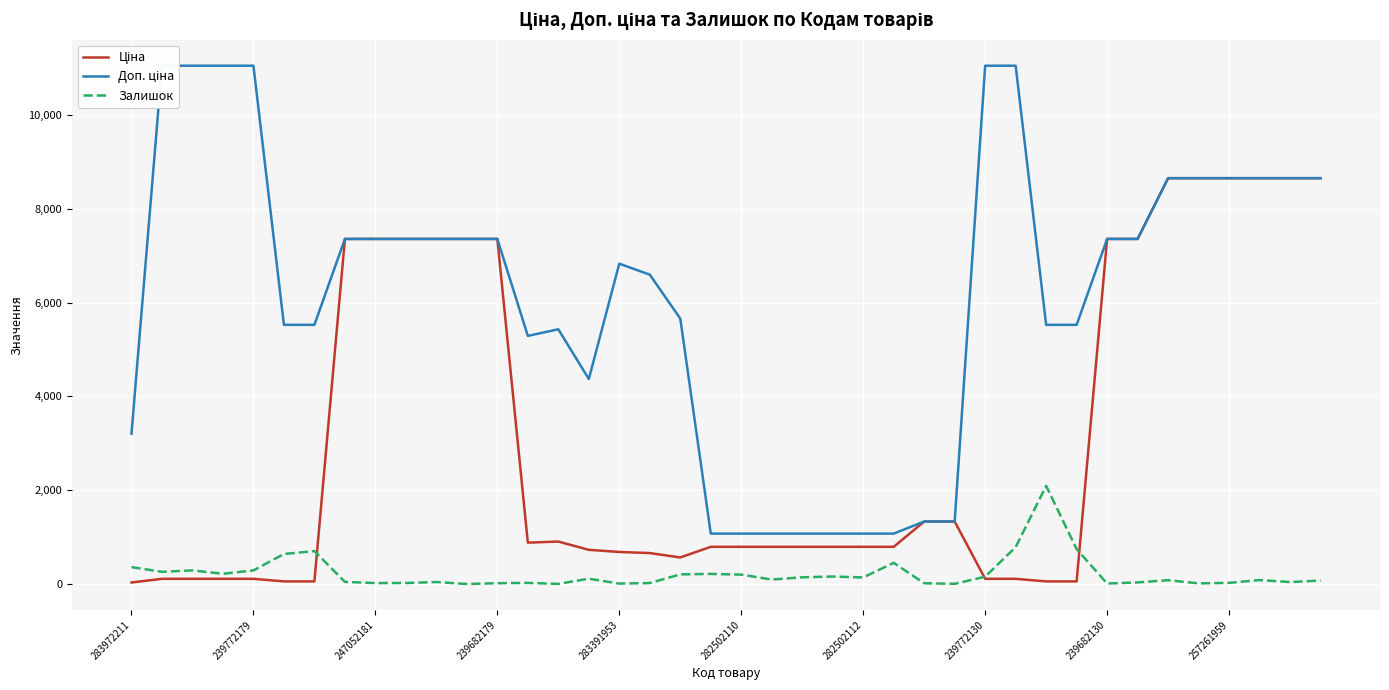

At which category does the chart reach its peak across all series?

239772179